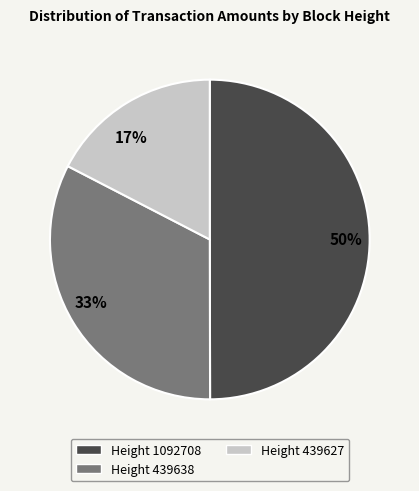

Which category has the biggest portion of the pie?

50%